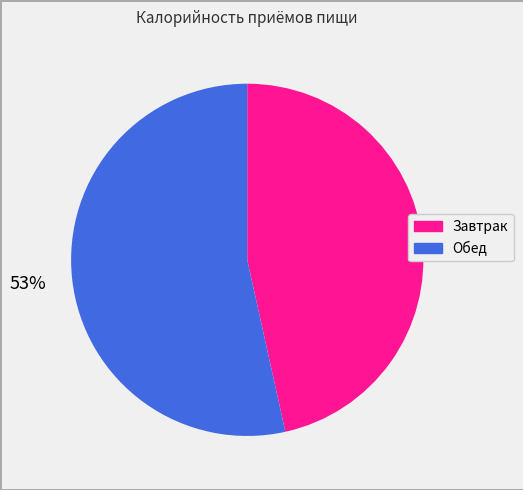

Is it true that Завтрак is 40% of the pie?

False